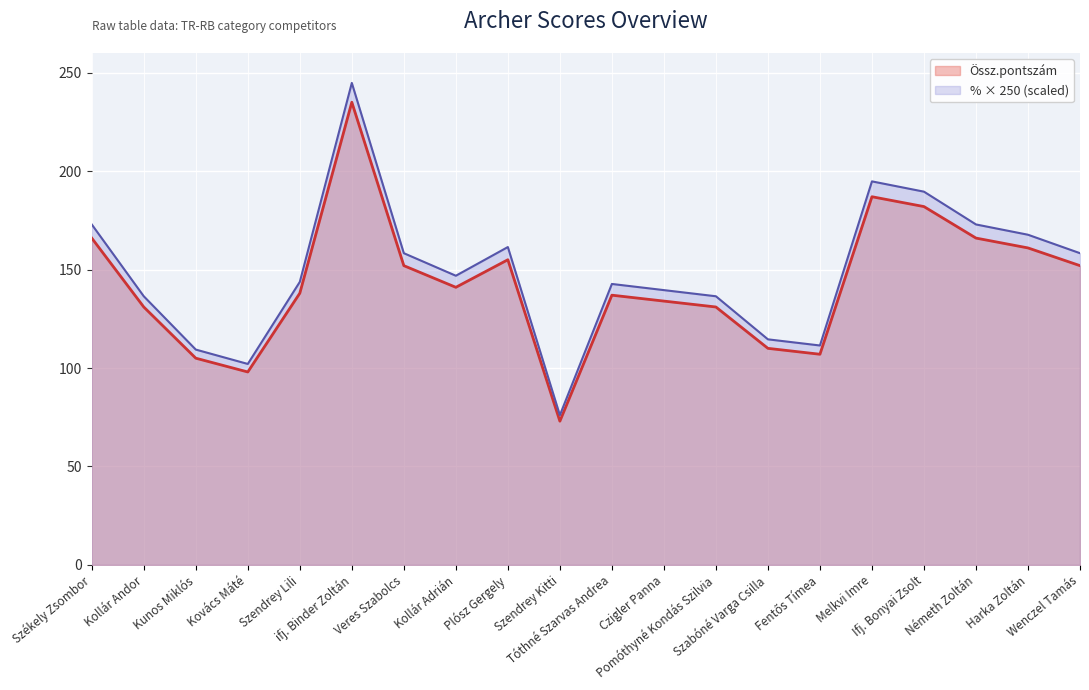

What is the label of the 4th point from the right?

Ifj. Bonyai Zsolt